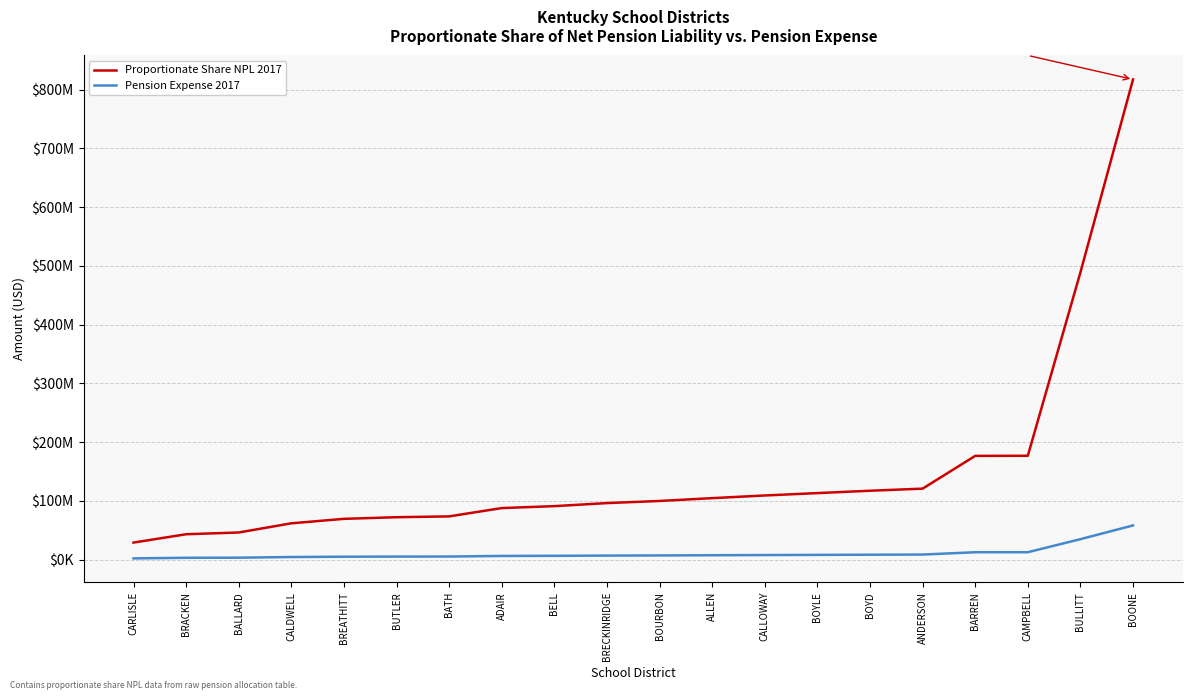

Reading left to right, list all the values displayed in this chart.

Proportionate Share NPL 2017: 28994847	43176978	46164237	61768898	69382889	72155366	73569801	87716584	91015225	96194023	99828329	104612639	109163279	113203135	117225992	120788524	176519224	176749656	488866344	817224215
Pension Expense 2017: 2063989	3073539	3286186	4396998	4938998	5136356	5237042	6244076	6478888	6847539	7106246	7446816	7770752	8058327	8344693	8598291	12565462	12581865	34799788	58173833